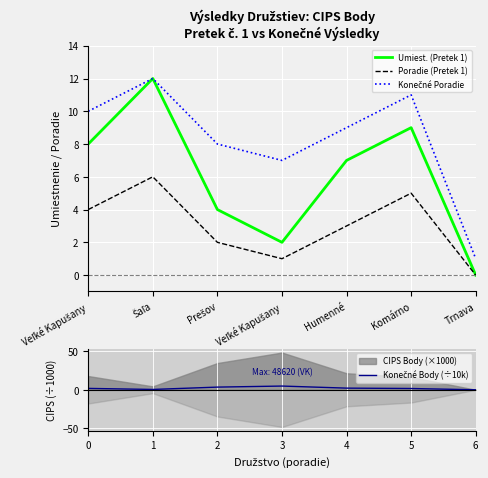

Count the number of data series in this chart.

4